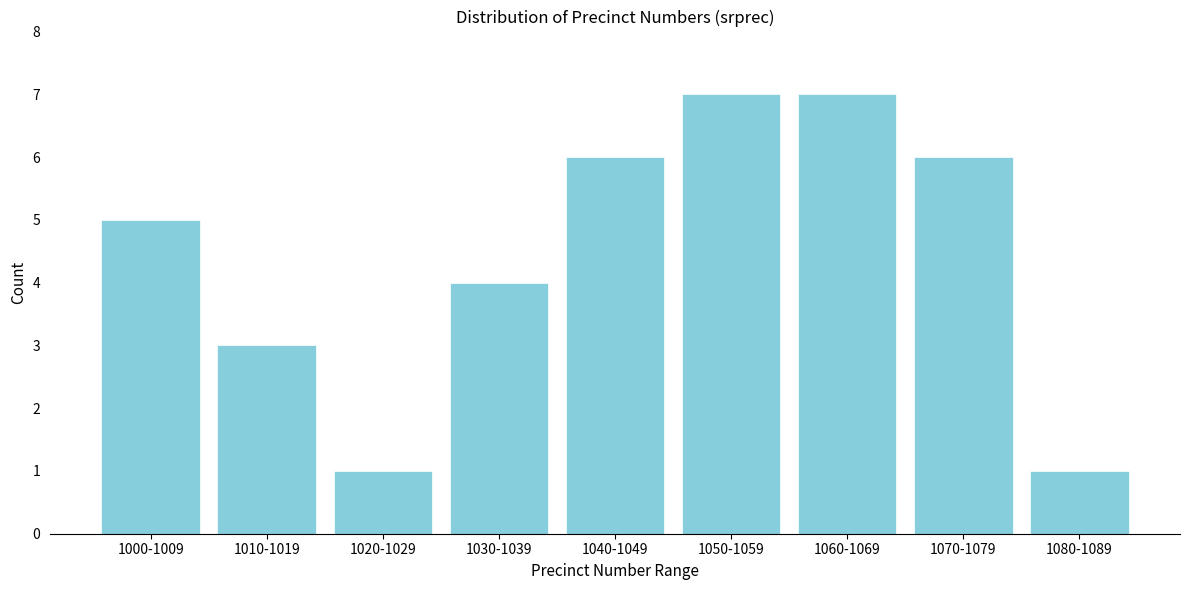

Reading left to right, transcribe all the data shown in this chart.

5	3	1	4	6	7	7	6	1